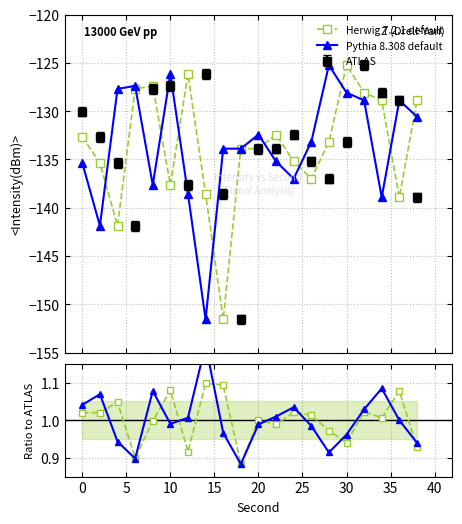

Is the value of Herwig 7.2.1 default at 10 greater than the value of Pythia 8.308 default at 20?

No